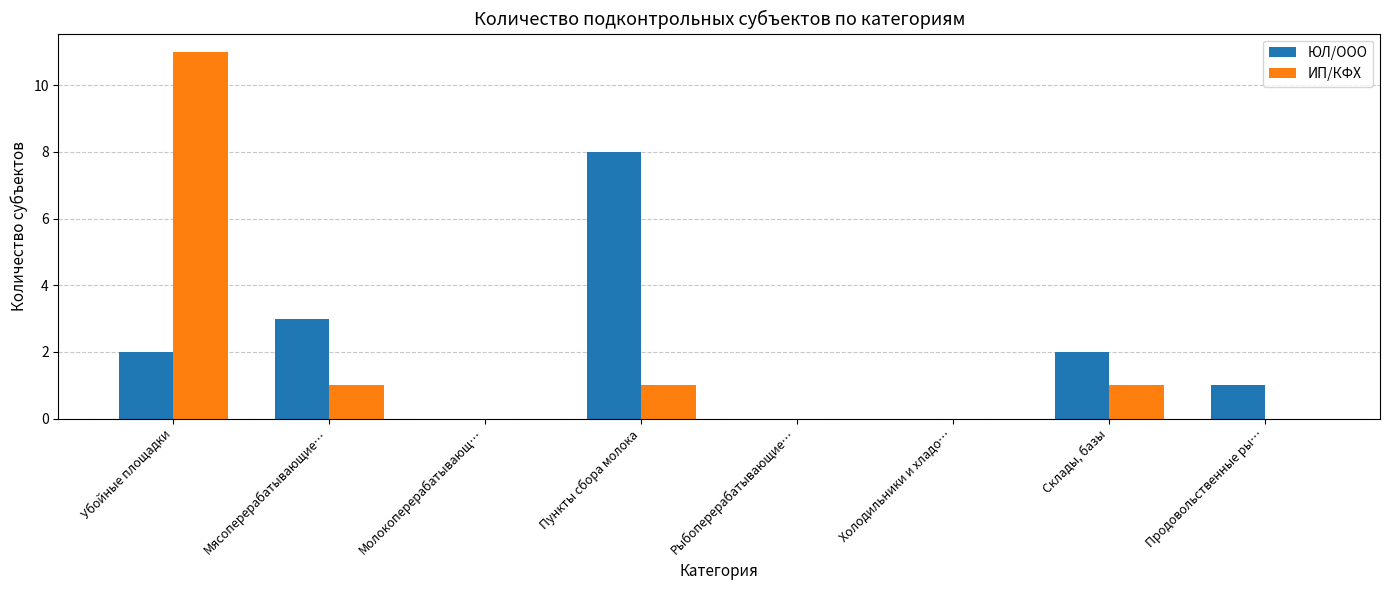

The value of ИП/КФХ at Молокоперерабатывающ… is -5. True or false?

False